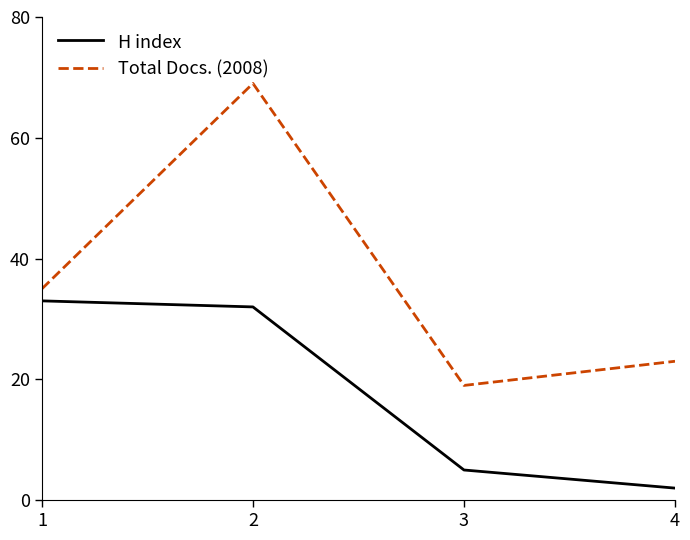

Where does the H index series first go above 32?

1